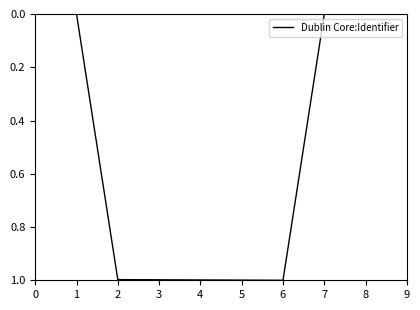

Reading left to right, list all the values displayed in this chart.

0.0	0.0	1.0	1.0	1.0	1.0	1.0	0.0	0.0	0.0